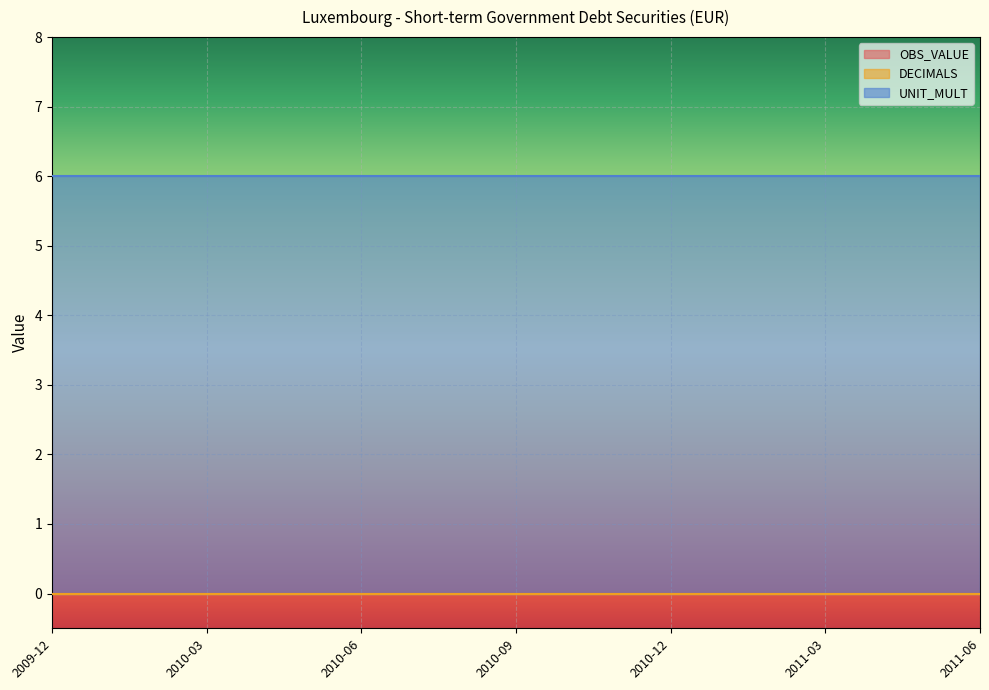

Reading left to right, list all the values displayed in this chart.

OBS_VALUE: 2009-12=0	2010-01=0	2010-02=0	2010-03=0	2010-04=0	2010-05=0	2010-06=0	2010-07=0	2010-08=0	2010-09=0	2010-10=0	2010-11=0	2010-12=0	2011-01=0	2011-02=0	2011-03=0	2011-04=0	2011-05=0	2011-06=0
DECIMALS: 2009-12=0	2010-01=0	2010-02=0	2010-03=0	2010-04=0	2010-05=0	2010-06=0	2010-07=0	2010-08=0	2010-09=0	2010-10=0	2010-11=0	2010-12=0	2011-01=0	2011-02=0	2011-03=0	2011-04=0	2011-05=0	2011-06=0
UNIT_MULT: 2009-12=6	2010-01=6	2010-02=6	2010-03=6	2010-04=6	2010-05=6	2010-06=6	2010-07=6	2010-08=6	2010-09=6	2010-10=6	2010-11=6	2010-12=6	2011-01=6	2011-02=6	2011-03=6	2011-04=6	2011-05=6	2011-06=6